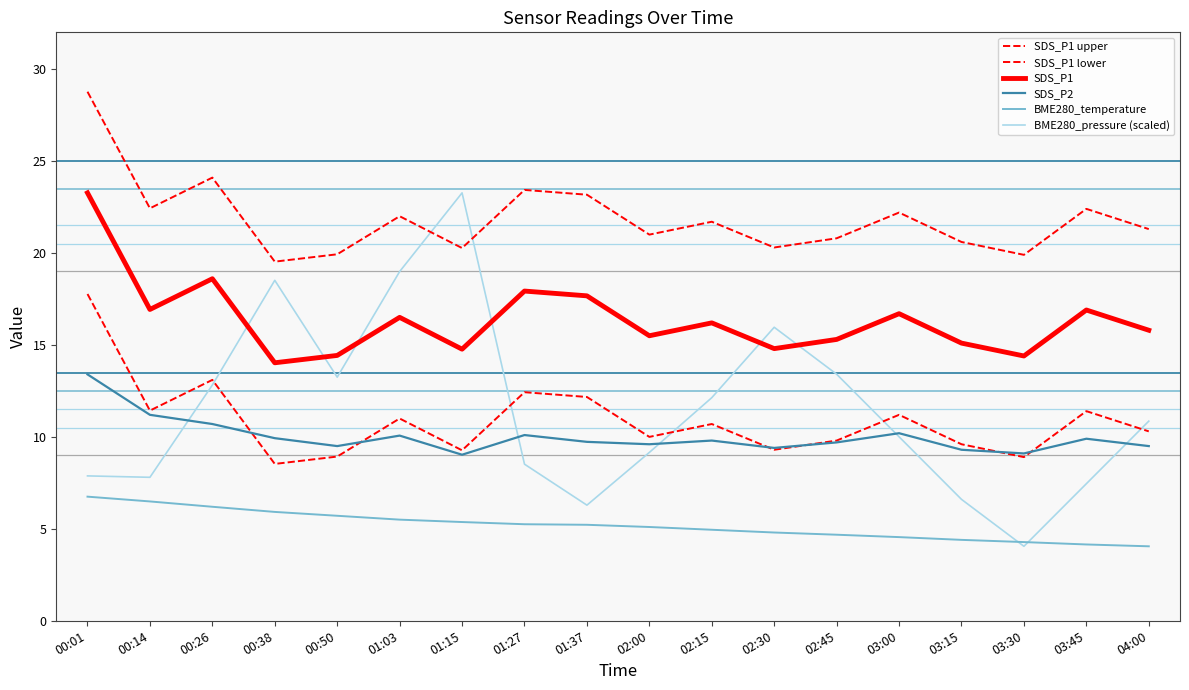

Reading right to left, transcribe all the data shown in this chart.

SDS_P1 upper: 04:00=21.3	03:45=22.4	03:30=19.9	03:15=20.6	03:00=22.2	02:45=20.8	02:30=20.3	02:15=21.7	02:00=21.0	01:37=23.2	01:27=23.4	01:15=20.3	01:03=22.0	00:50=19.9	00:38=19.5	00:26=24.1	00:14=22.4	00:01=28.8
SDS_P1 lower: 04:00=10.3	03:45=11.4	03:30=8.9	03:15=9.6	03:00=11.2	02:45=9.8	02:30=9.3	02:15=10.7	02:00=10.0	01:37=12.2	01:27=12.4	01:15=9.3	01:03=11.0	00:50=8.9	00:38=8.5	00:26=13.1	00:14=11.4	00:01=17.8
SDS_P1: 04:00=15.8	03:45=16.9	03:30=14.4	03:15=15.1	03:00=16.7	02:45=15.3	02:30=14.8	02:15=16.2	02:00=15.5	01:37=17.7	01:27=17.9	01:15=14.8	01:03=16.5	00:50=14.4	00:38=14.0	00:26=18.6	00:14=16.9	00:01=23.3
SDS_P2: 04:00=9.5	03:45=9.9	03:30=9.1	03:15=9.3	03:00=10.2	02:45=9.7	02:30=9.4	02:15=9.8	02:00=9.6	01:37=9.7	01:27=10.1	01:15=9.0	01:03=10.1	00:50=9.5	00:38=9.9	00:26=10.7	00:14=11.2	00:01=13.4
BME280_temperature: 04:00=4.0	03:45=4.2	03:30=4.3	03:15=4.4	03:00=4.5	02:45=4.7	02:30=4.8	02:15=5.0	02:00=5.1	01:37=5.2	01:27=5.2	01:15=5.4	01:03=5.5	00:50=5.7	00:38=5.9	00:26=6.2	00:14=6.5	00:01=6.8
BME280_pressure (scaled): 04:00=10.9	03:45=7.5	03:30=4.0	03:15=6.6	03:00=10.0	02:45=13.4	02:30=16.0	02:15=12.1	02:00=9.2	01:37=6.3	01:27=8.5	01:15=23.3	01:03=19.0	00:50=13.2	00:38=18.5	00:26=12.8	00:14=7.8	00:01=7.9